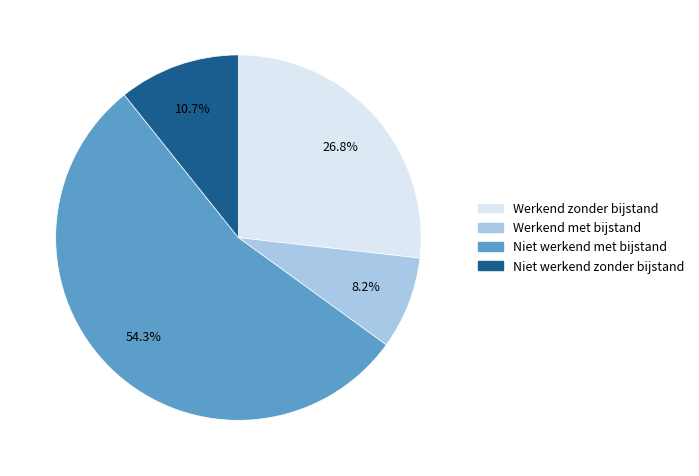

Is it true that Niet werkend met bijstand is 43% of the pie?

False